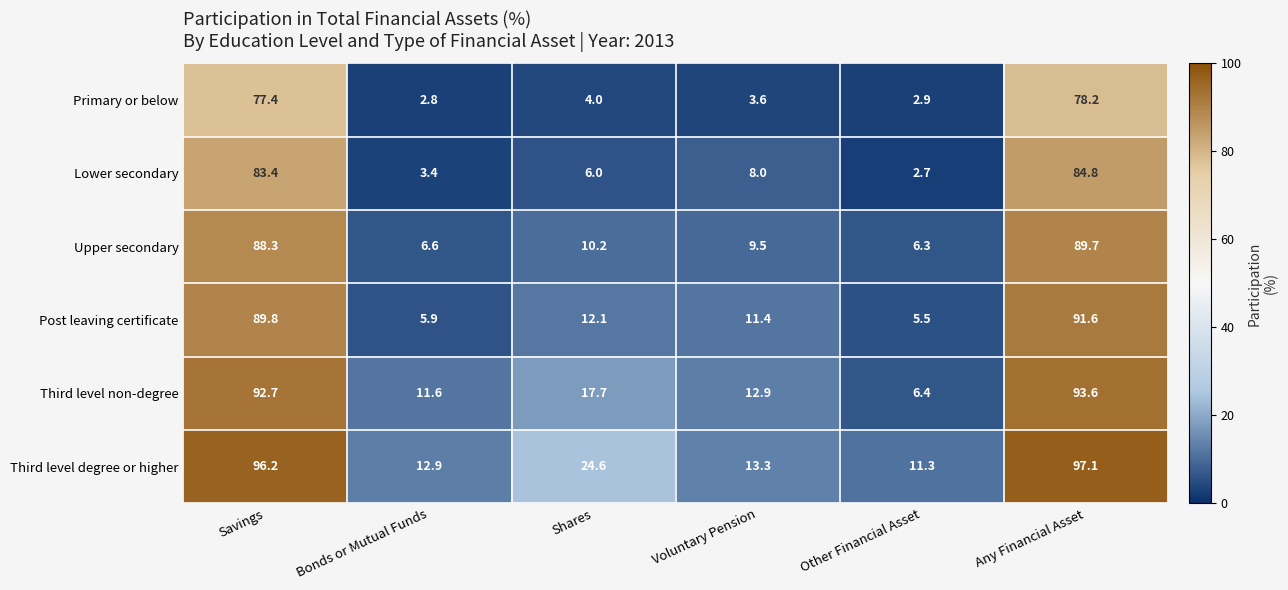

How many categories are shown in the chart?

6